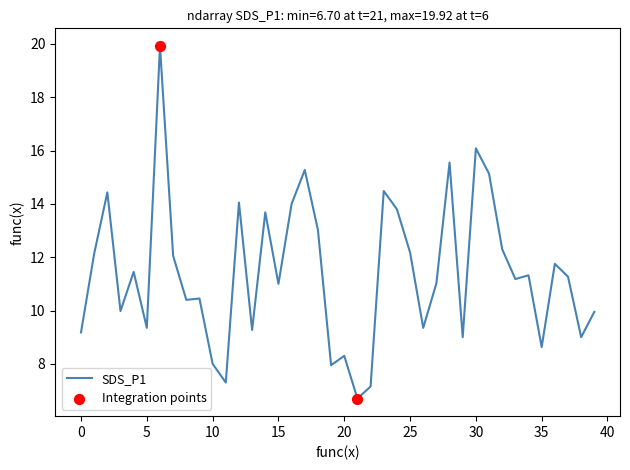

What is the smallest value displayed?

6.7